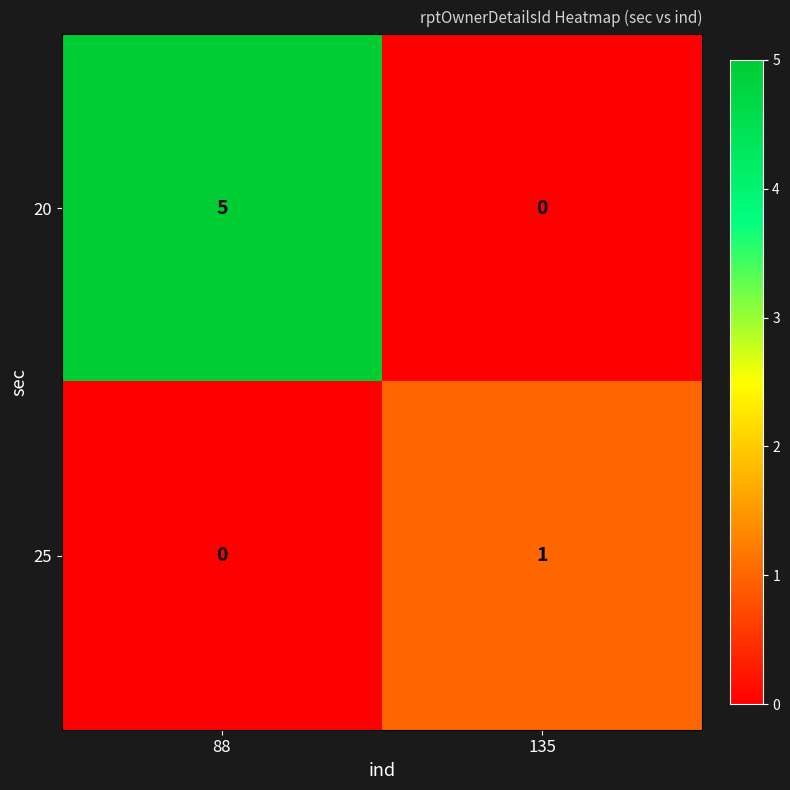

Reading left to right, transcribe all the data shown in this chart.

20: 5	0
25: 0	1